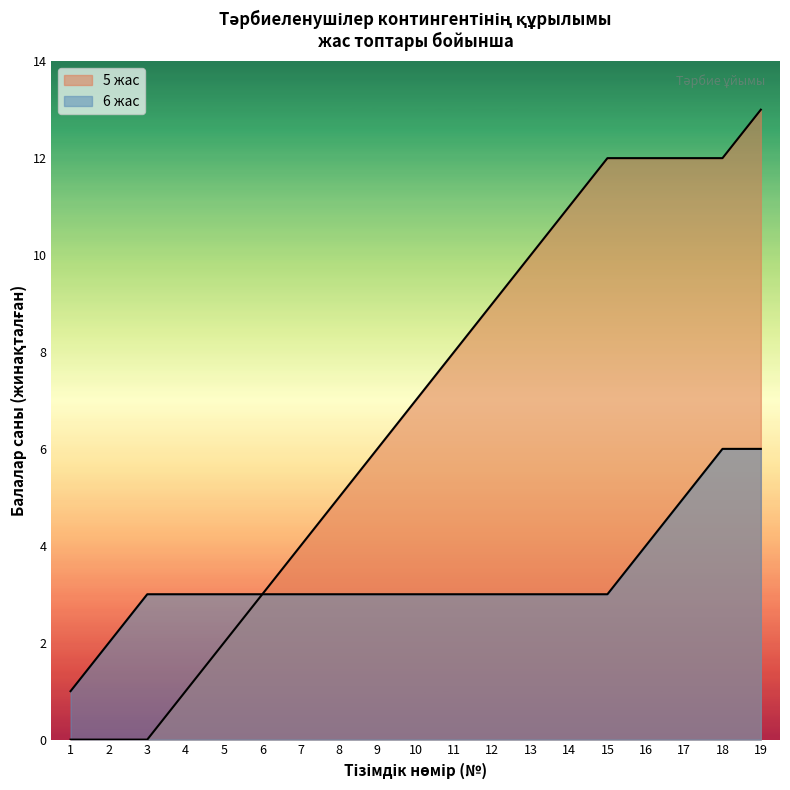

Rank the categories by value from highest to lowest.

19, 15, 16, 17, 18, 14, 13, 12, 11, 10, 9, 8, 7, 6, 5, 4, 1, 2, 3